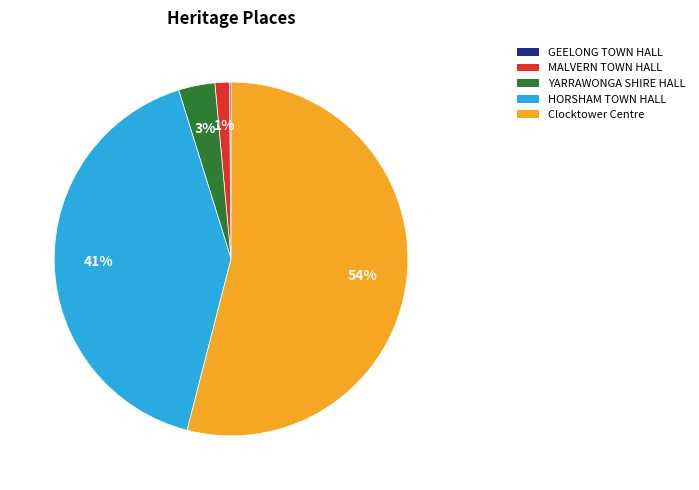

Which has a higher value, MALVERN TOWN HALL or HORSHAM TOWN HALL?

HORSHAM TOWN HALL